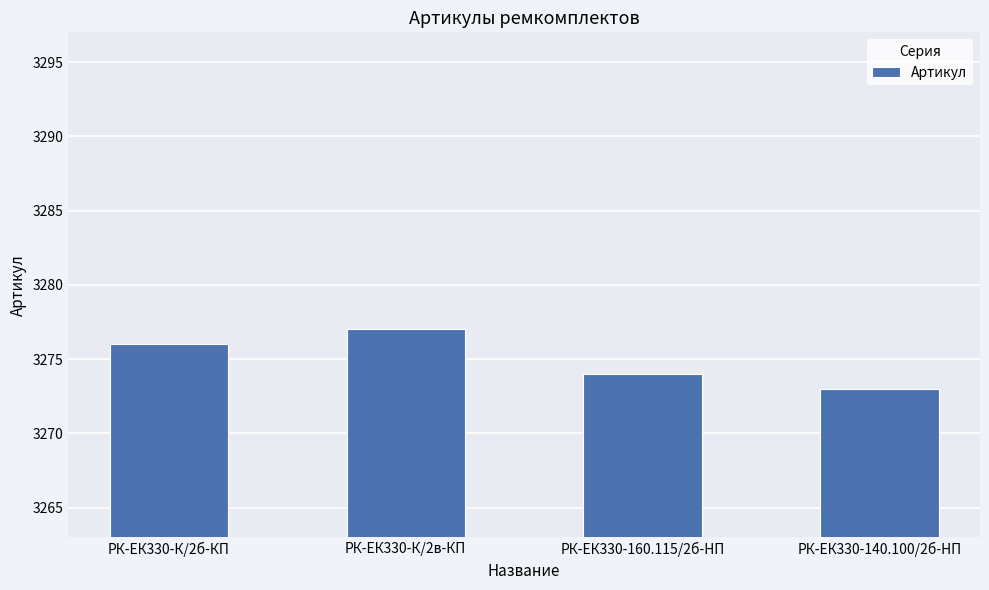

What is the change in value from РК-ЕК330-К/2в-КП to РК-ЕК330-160.115/2б-HП?

-3